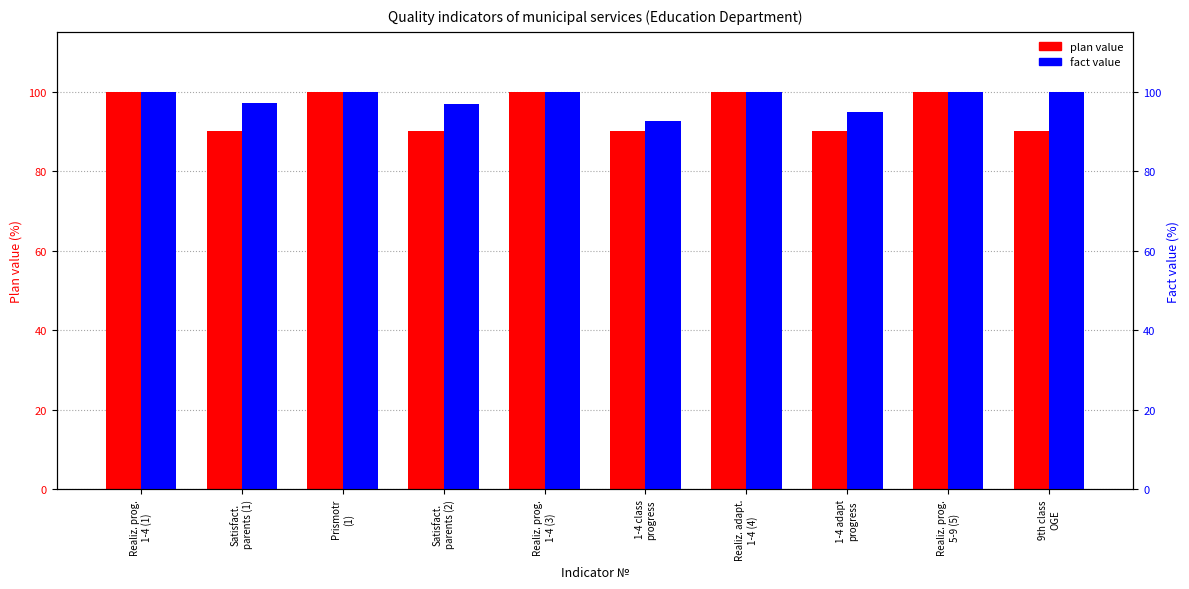

Reading right to left, extract all data points from this chart.

plan value: 90.0	100.0	90.0	100.0	90.0	100.0	90.0	100.0	90.0	100.0
fact value: 100.0	100.0	94.8	100.0	92.7	100.0	96.9	100.0	97.0	100.0